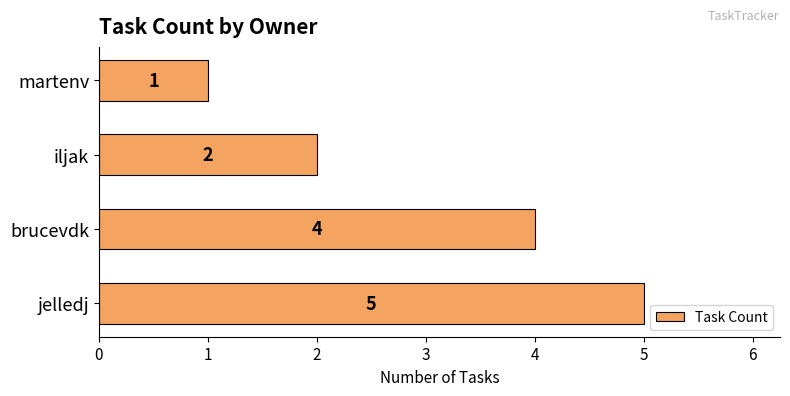

The value at brucevdk is 4. True or false?

True